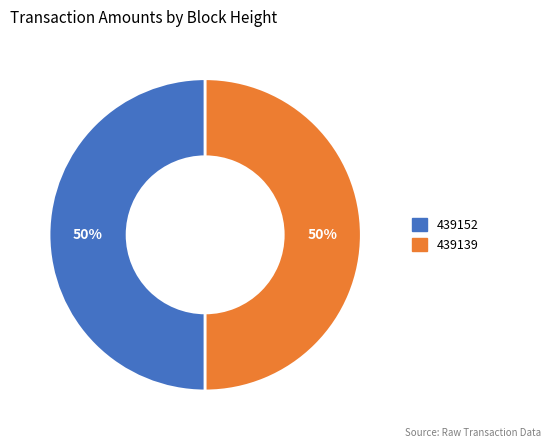

How many slices are in this pie chart?

2